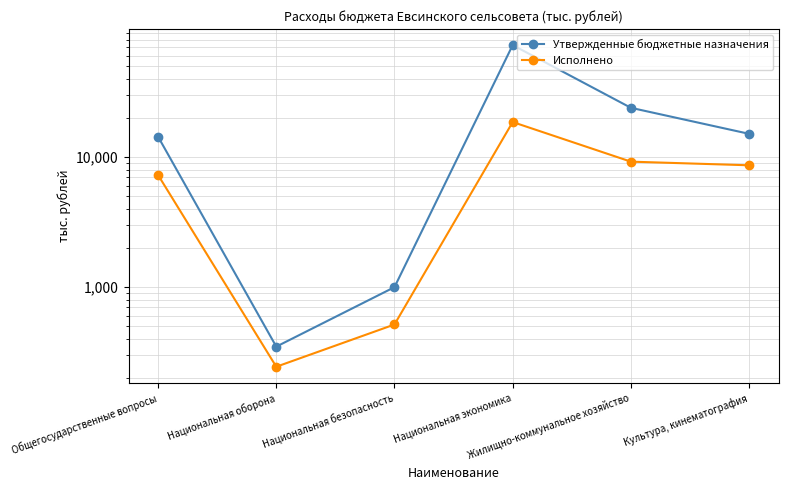

List the series in order of their overall mean, lowest first.

Исполнено, Утвержденные бюджетные назначения